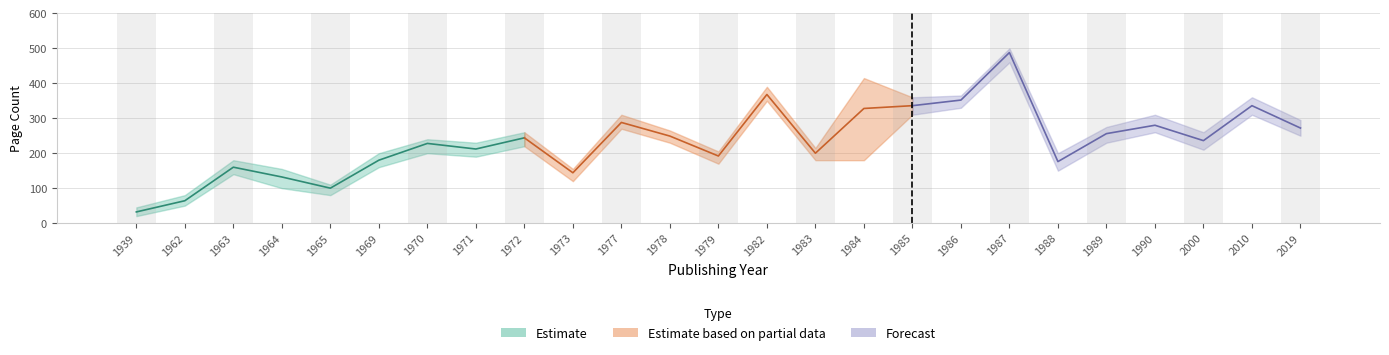

Read the pageCount_upper value at 2010.

360